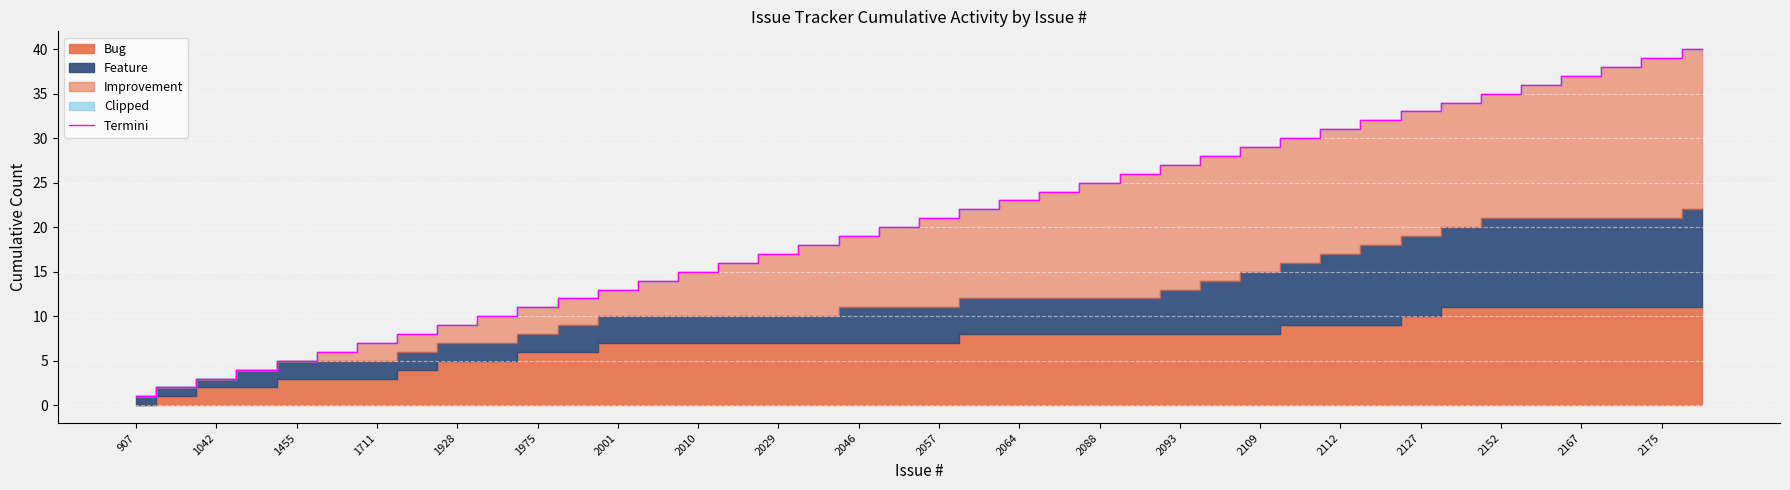

What is the difference between the second highest and second lowest values?

37